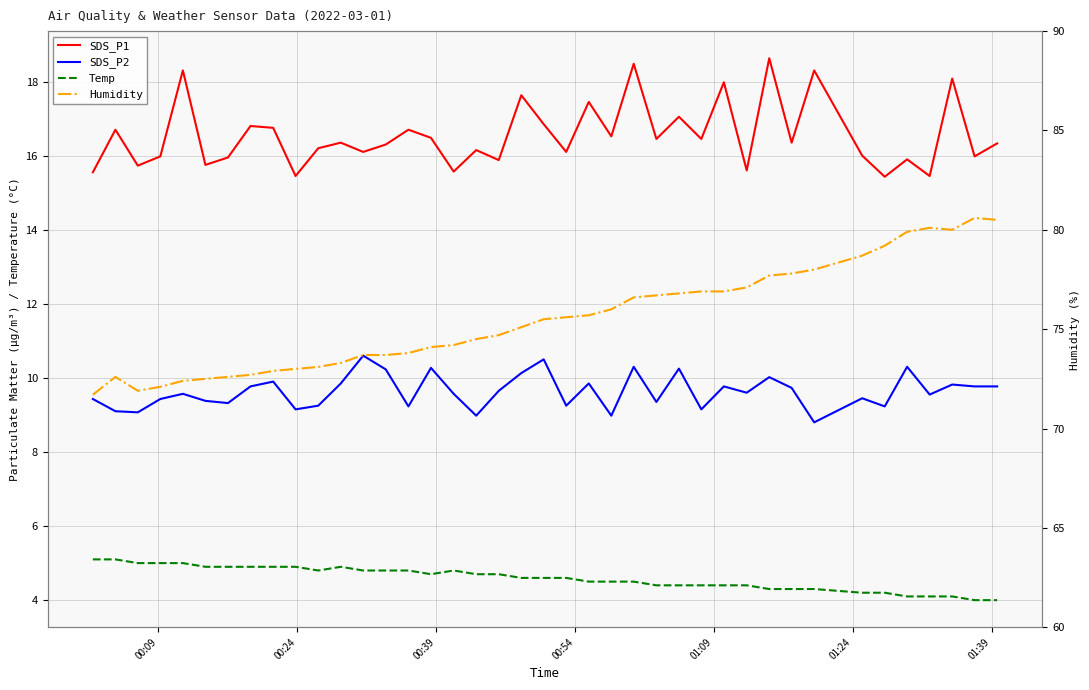

Reading right to left, what are all the values shown in this chart?

SDS_P1: 16.3	16.0	18.1	15.4	15.9	15.4	16.0	18.3	16.4	18.6	15.6	18.0	16.4	17.1	16.4	18.5	16.5	17.4	16.1	16.9	17.6	15.9	16.1	15.6	16.5	16.7	16.3	16.1	16.4	16.2	15.4	16.8	16.8	15.9	15.8	18.3	16.0	15.7	16.7	15.6
SDS_P2: 9.8	9.8	9.8	9.6	10.3	9.2	9.4	8.8	9.7	10.0	9.6	9.8	9.2	10.2	9.3	10.3	9.0	9.8	9.2	10.5	10.1	9.7	9.0	9.6	10.3	9.2	10.2	10.6	9.8	9.2	9.2	9.9	9.8	9.3	9.4	9.6	9.4	9.1	9.1	9.4
Temp: 4.0	4.0	4.1	4.1	4.1	4.2	4.2	4.3	4.3	4.3	4.4	4.4	4.4	4.4	4.4	4.5	4.5	4.5	4.6	4.6	4.6	4.7	4.7	4.8	4.7	4.8	4.8	4.8	4.9	4.8	4.9	4.9	4.9	4.9	4.9	5.0	5.0	5.0	5.1	5.1
Humidity: 80.5	80.6	80.0	80.1	79.9	79.2	78.7	78.0	77.8	77.7	77.1	76.9	76.9	76.8	76.7	76.6	76.0	75.7	75.6	75.5	75.1	74.7	74.5	74.2	74.1	73.8	73.7	73.7	73.3	73.1	73.0	72.9	72.7	72.6	72.5	72.4	72.1	71.9	72.6	71.7